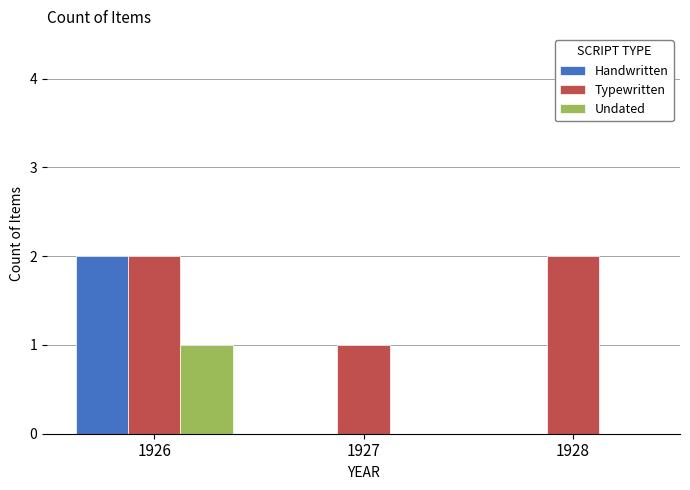

Is it true that Handwritten equals 1 at 1926?

False